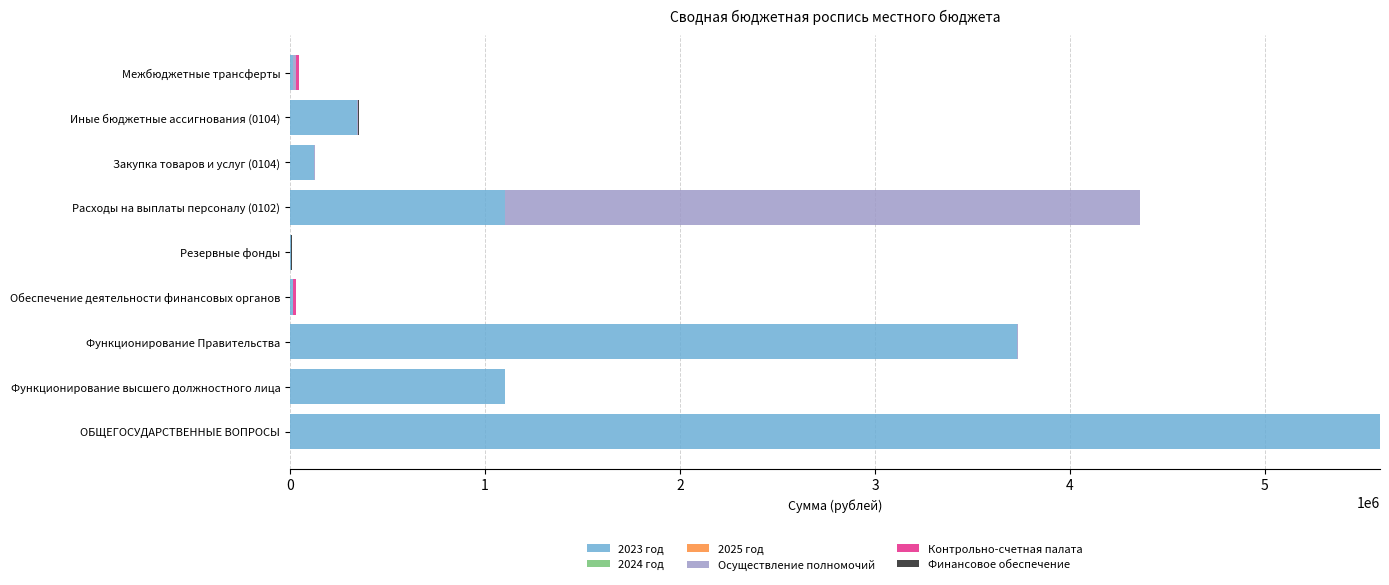

What is the total value across all series at Функционирование высшего должностного лица?

1100000